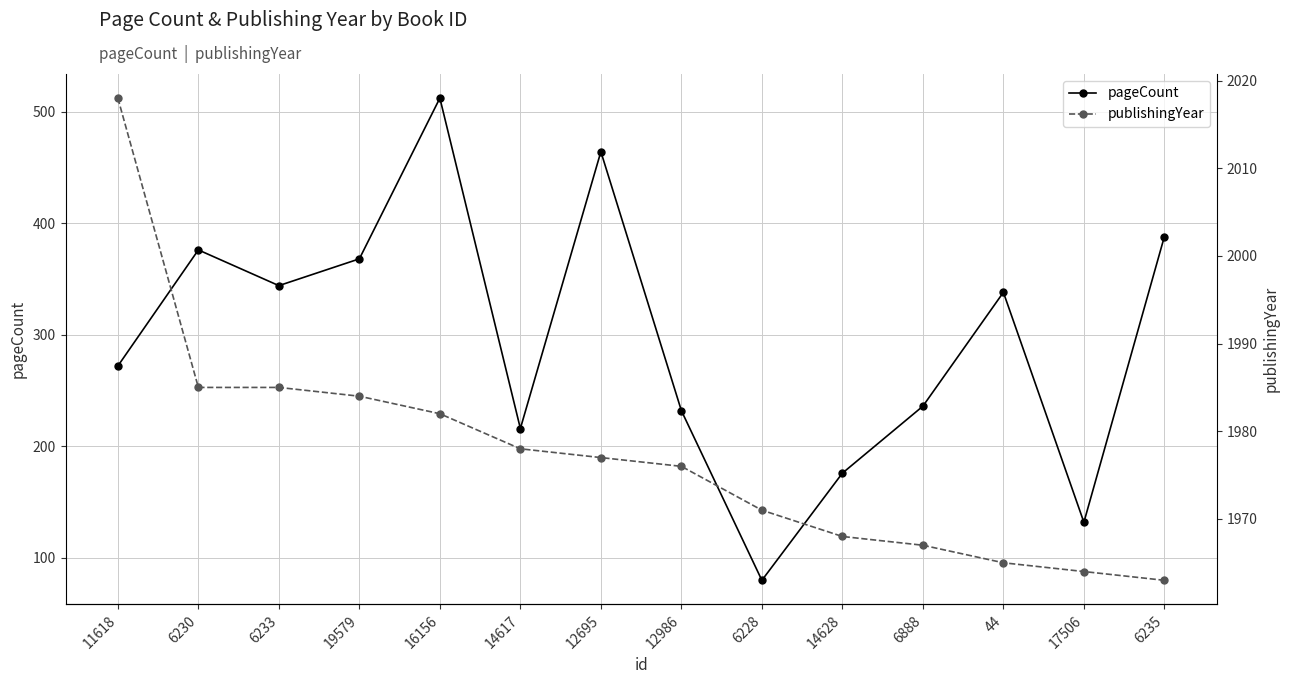

Reading left to right, extract all data points from this chart.

pageCount: 272	376	344	368	512	216	464	232	80	176	236	338	132	388
publishingYear: 2018	1985	1985	1984	1982	1978	1977	1976	1971	1968	1967	1965	1964	1963